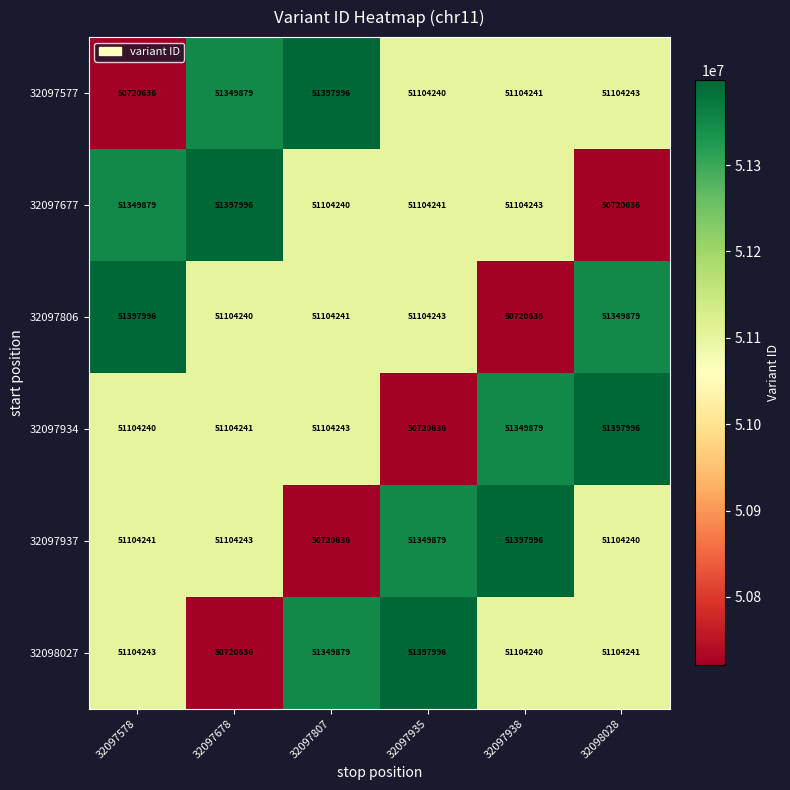

The 32097806 series shows 70339881 at 32097578. True or false?

False